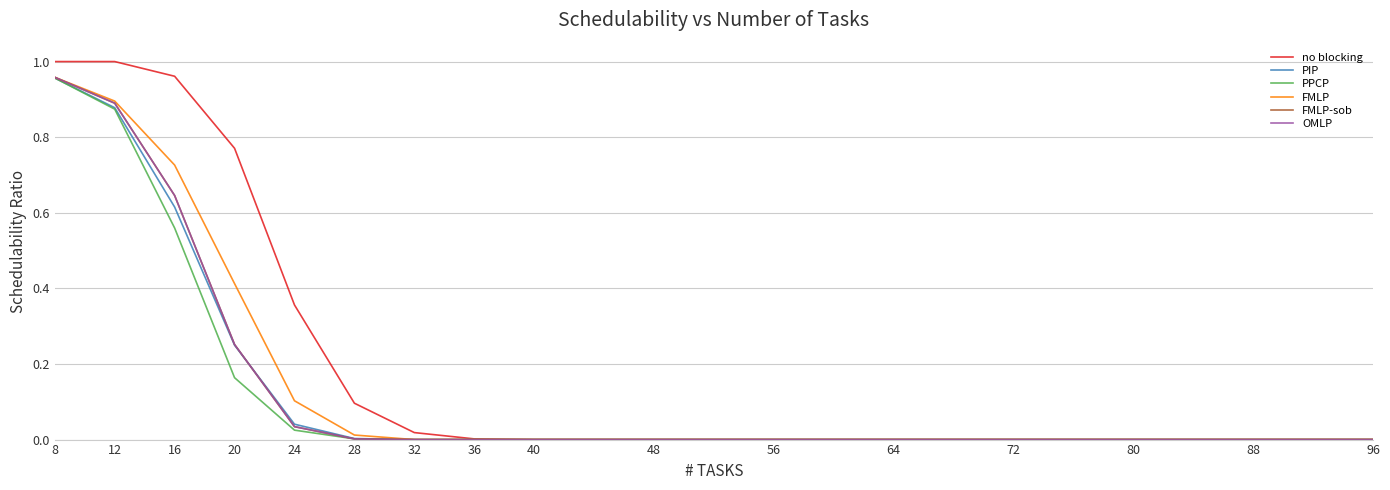

Which series has the largest total across all categories?

no blocking